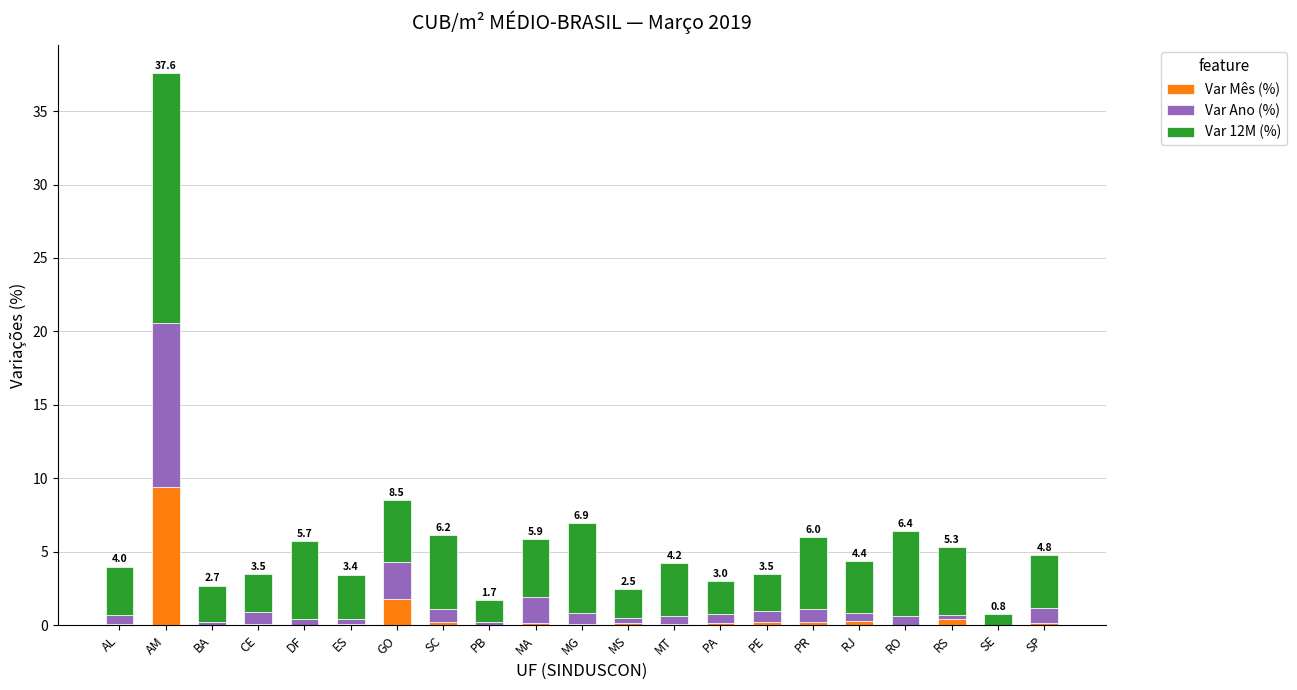

What are all the series names shown in the legend?

Var Mês (%), Var Ano (%), Var 12M (%)